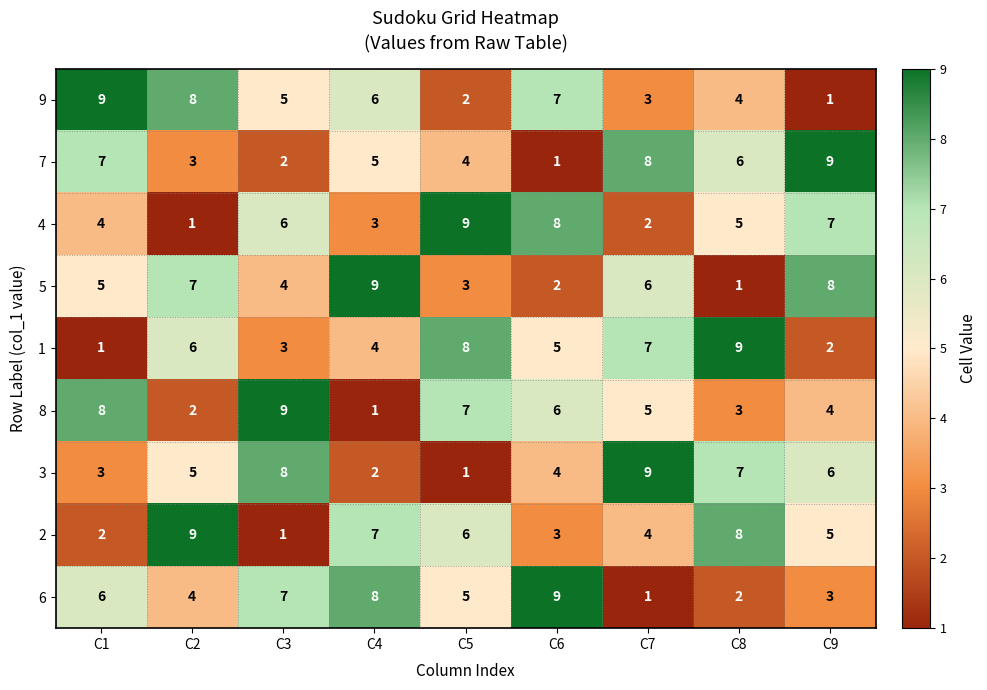

What is the spread (max minus min) of values at C9?

8